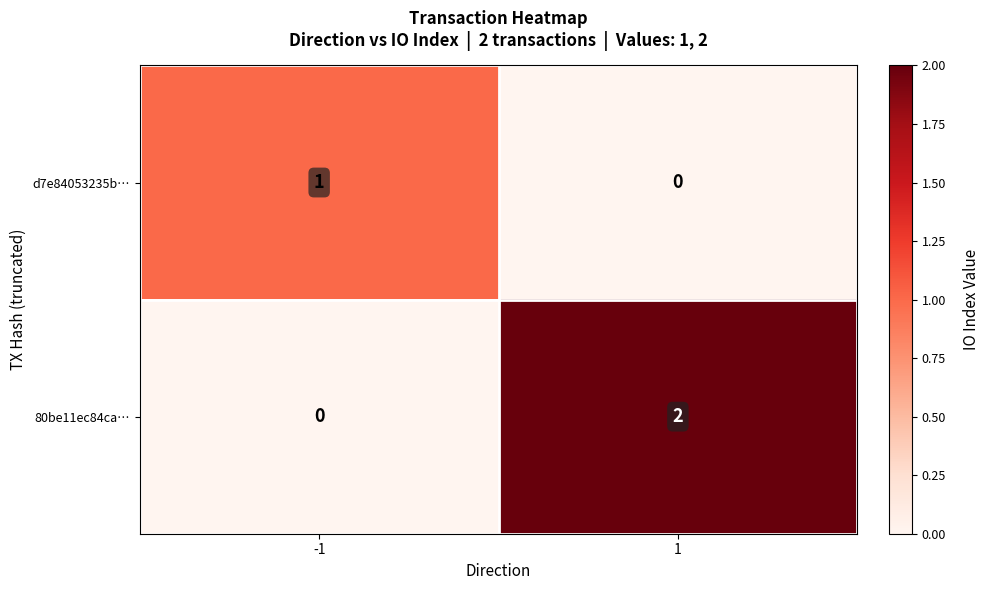

Between -1 and 1, which series saw the biggest shift?

80be11ec84ca…